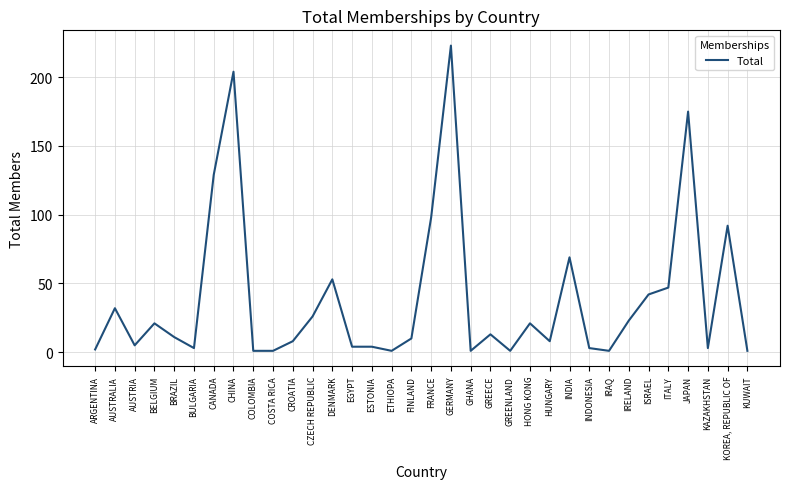

What position from the left is CHINA?

8